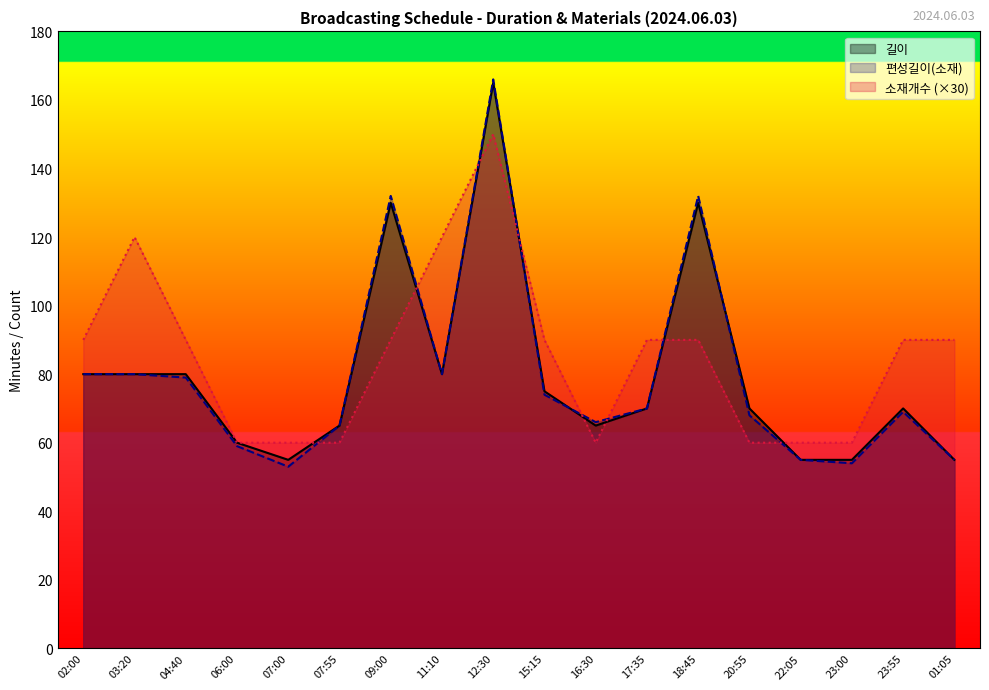

Which label corresponds to the smallest value in the chart?

07:00